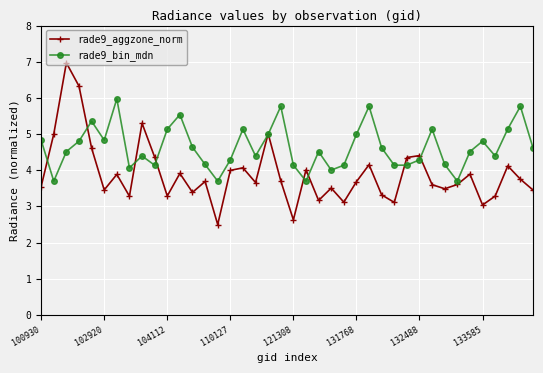

In rade9_bin_mdn, how many points are higher than both neighbors (excluding endpoints)?

11